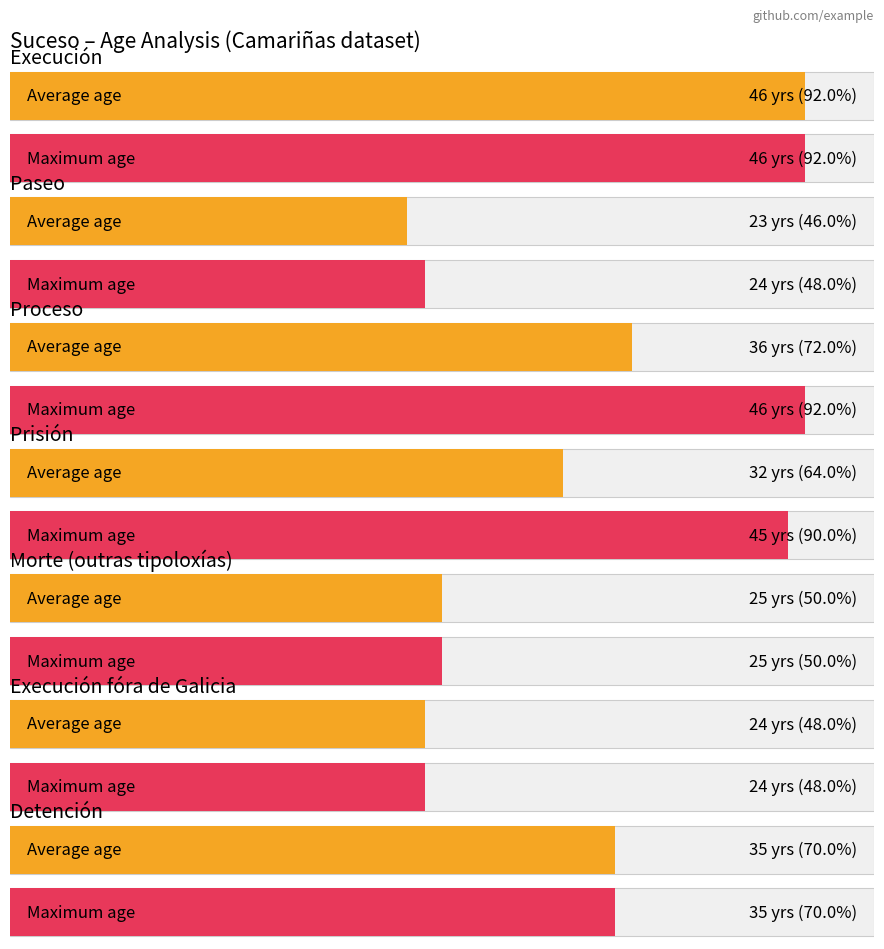

What is the greatest value displayed?

46